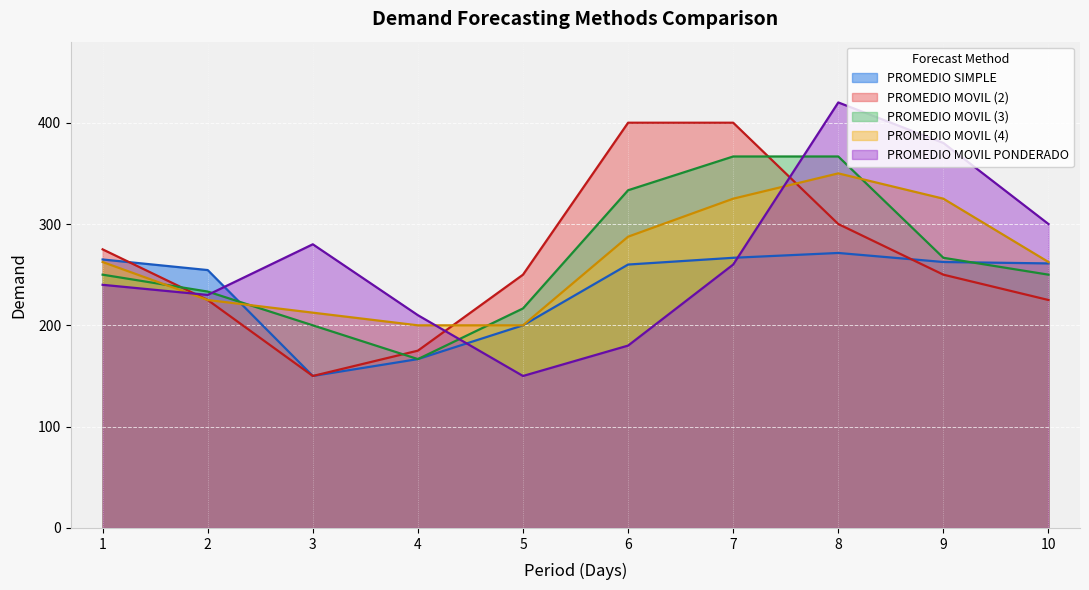

How many intersections are there between PROMEDIO MOVIL (3) and PROMEDIO SIMPLE?

2